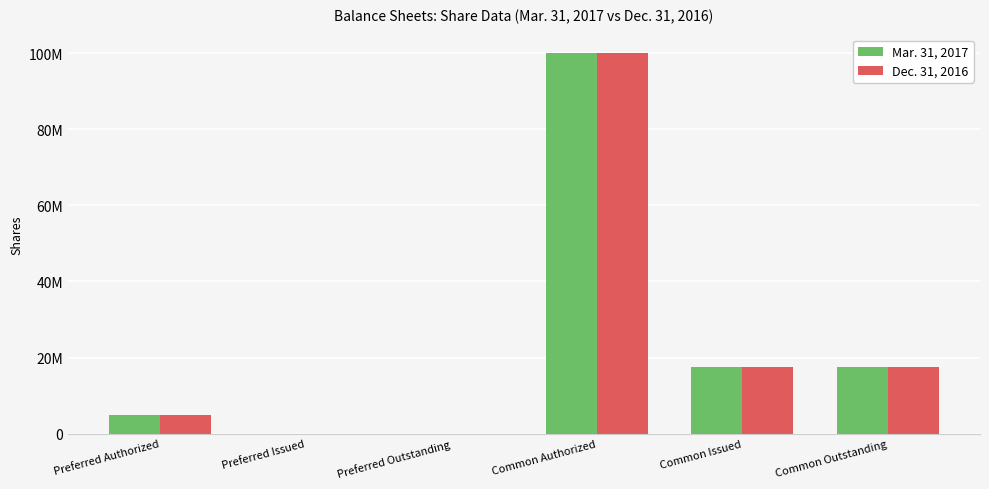

Are the bars horizontal?

No